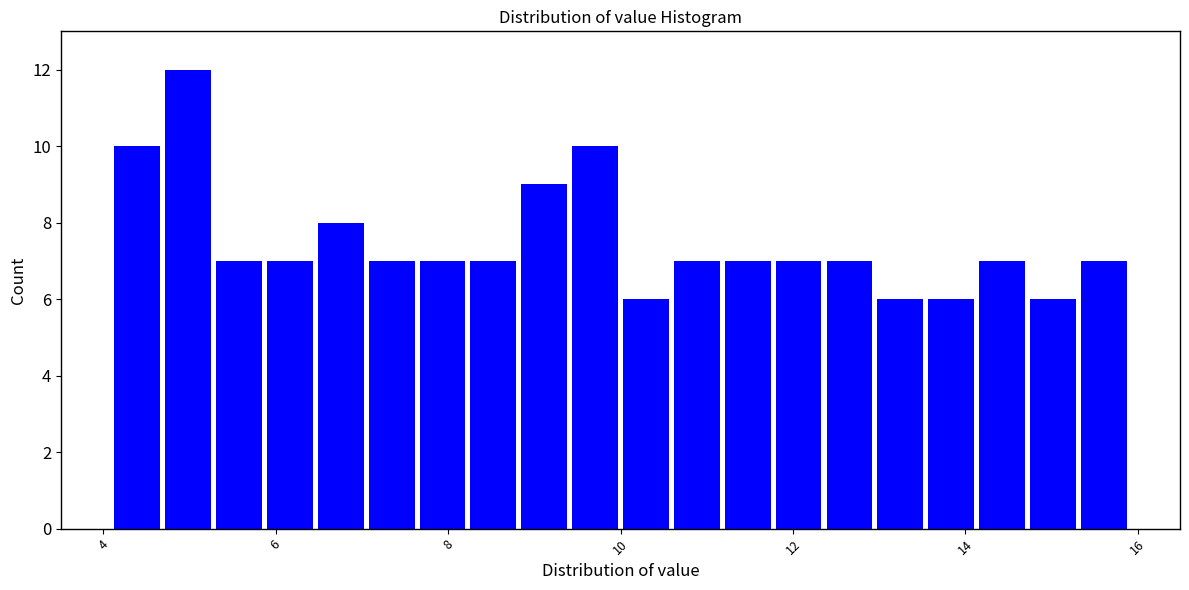

Read against the x-axis, roughly where is the centre of the tallest bar?

5.0